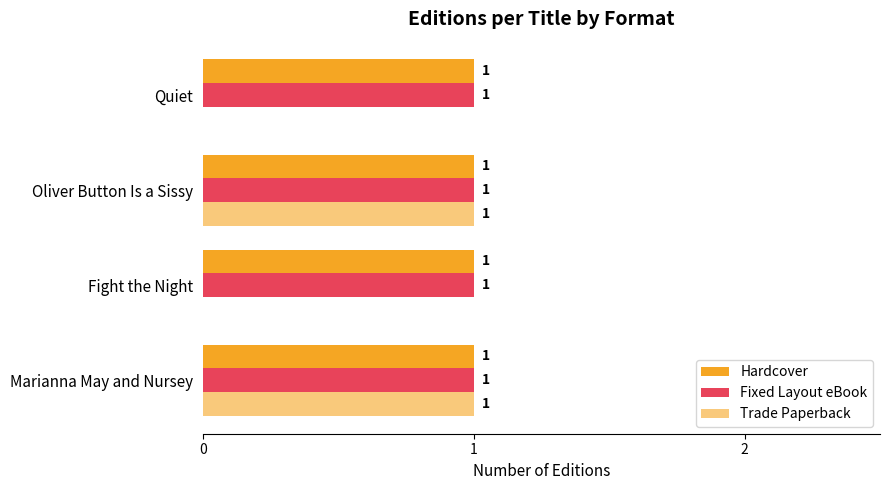

How many values in Trade Paperback are above zero?

2